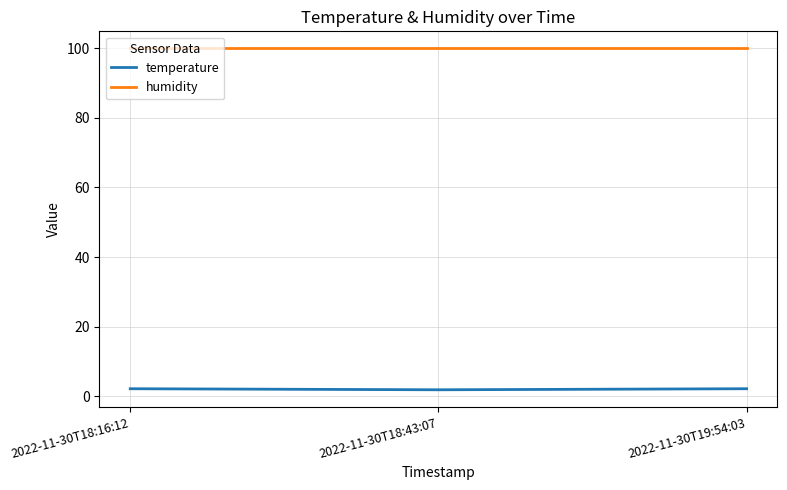

What value does the humidity series have at 2022-11-30T18:43:07?

99.9